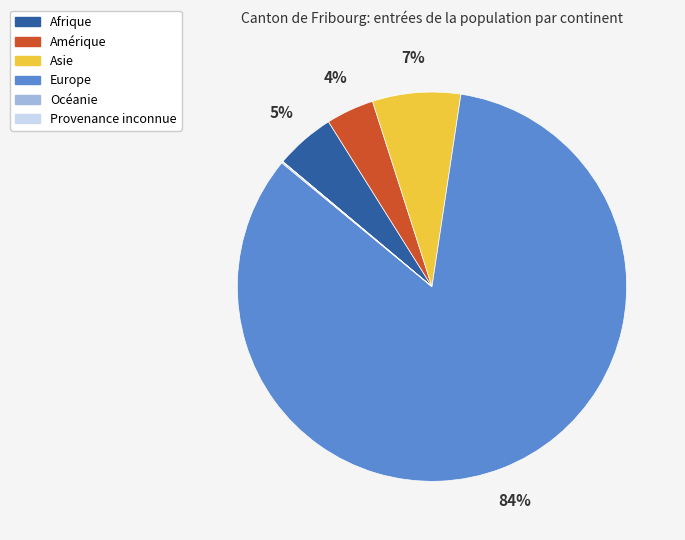

Is the sum of Afrique and Europe greater than half?

Yes